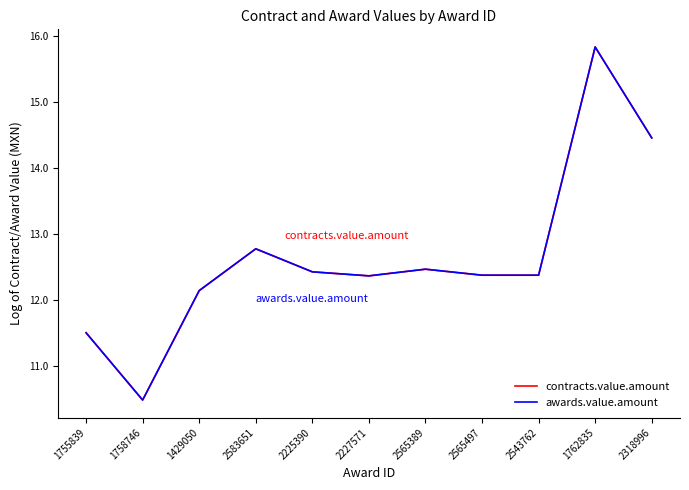

True or false: contracts.value.amount and awards.value.amount cross at least once.

False